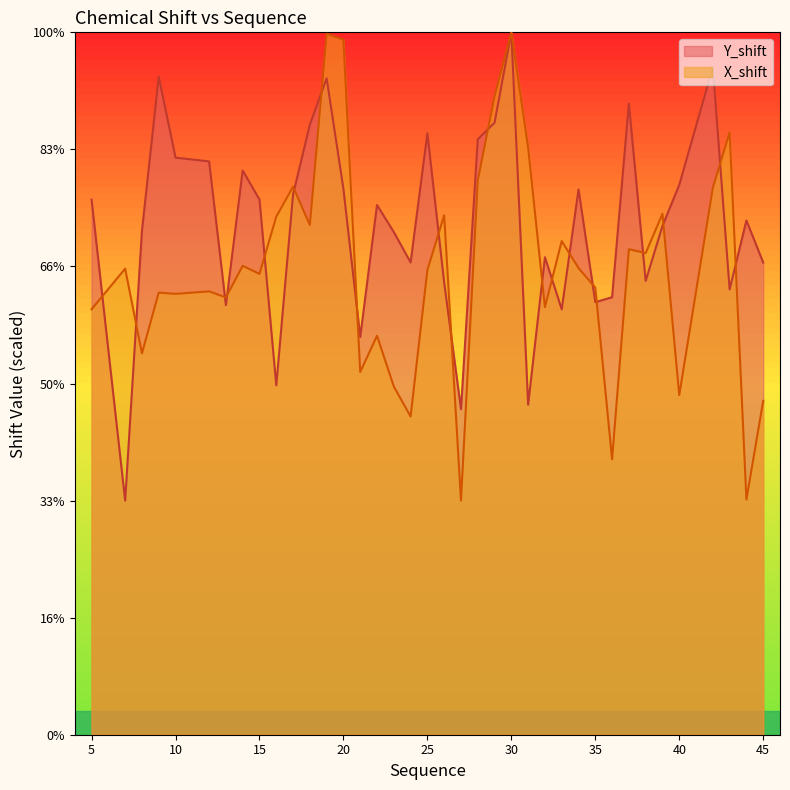

The value of Y_shift at 21 is 11.2. True or false?

False